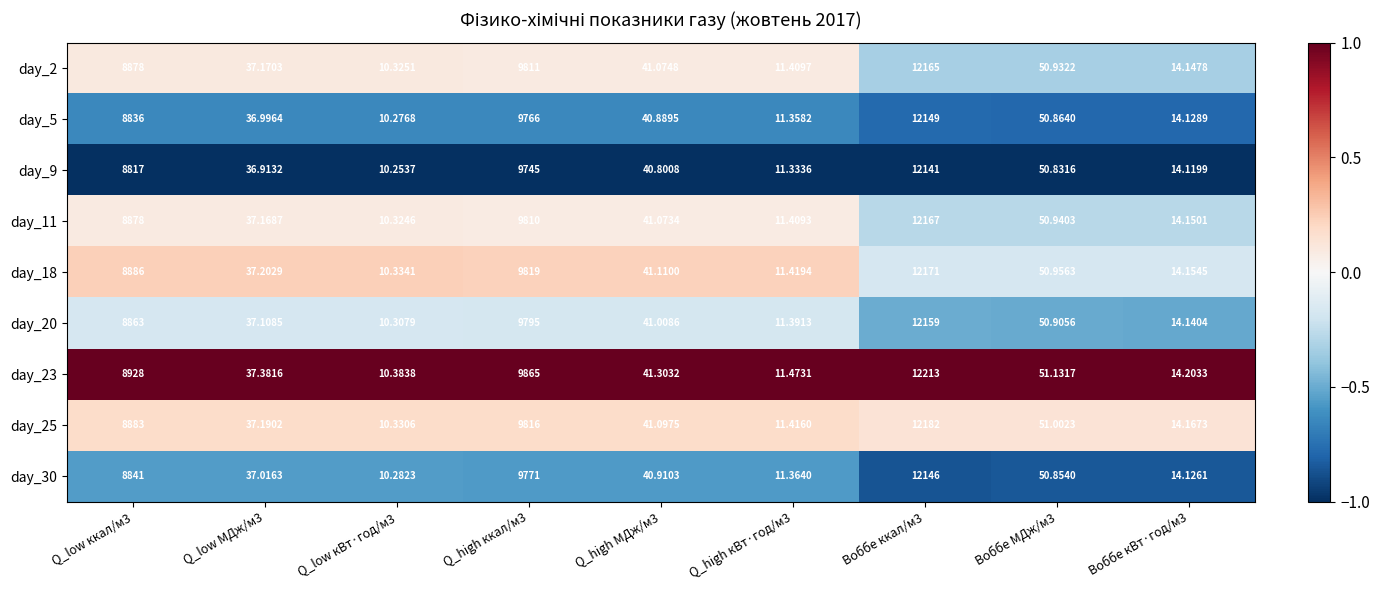

Is the value of day_18 at Q_low МДж/м3 greater than the value of day_23 at Q_high МДж/м3?

No